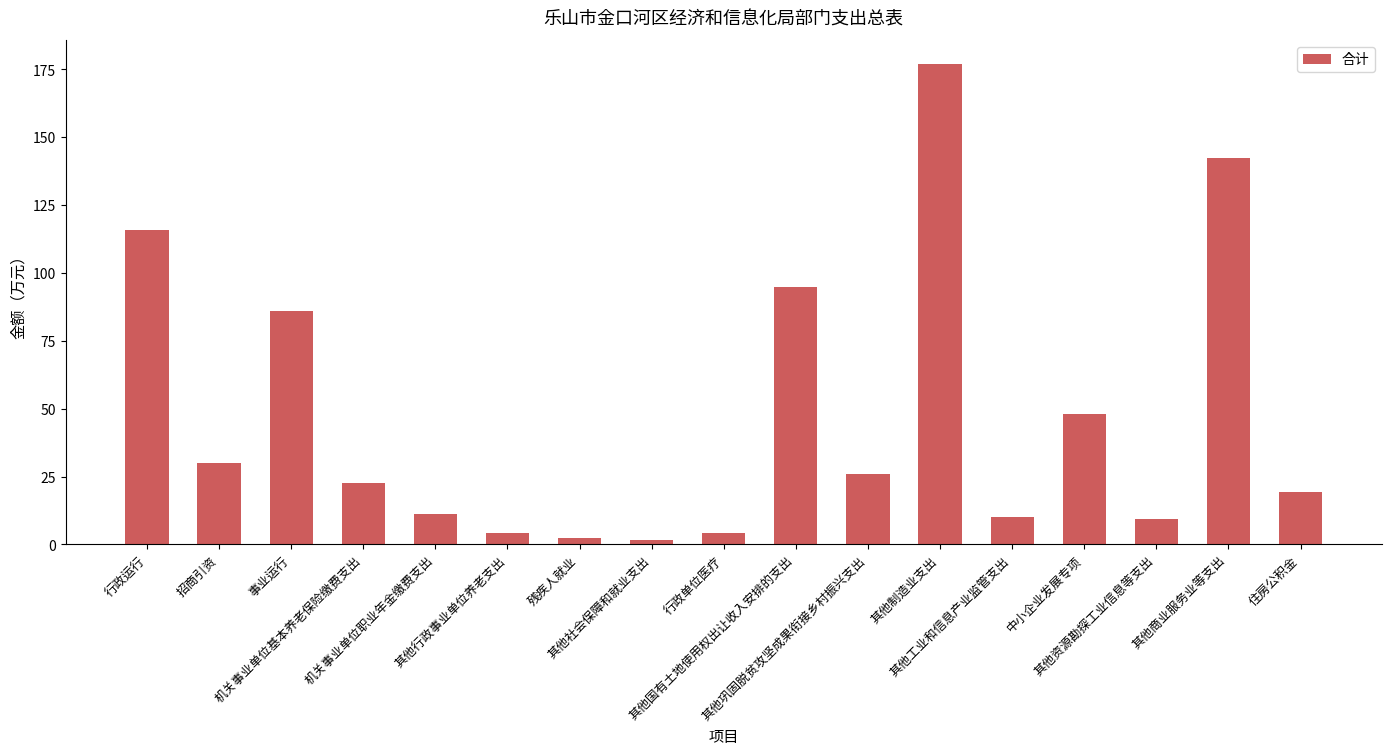

How many bars are there in total?

17